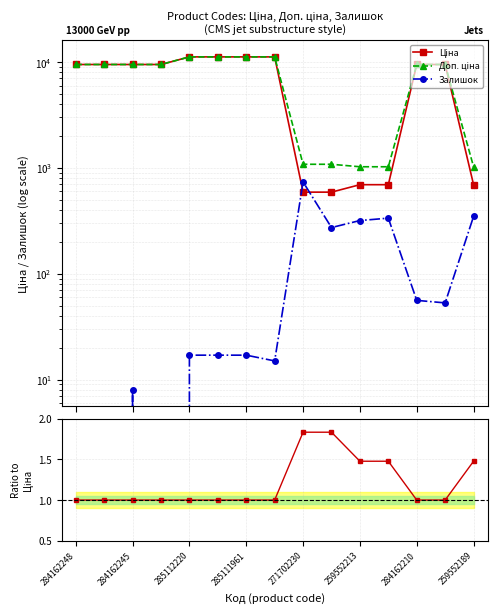

Which category has the lowest value in the Доп. ціна / Ціна series?

284162248